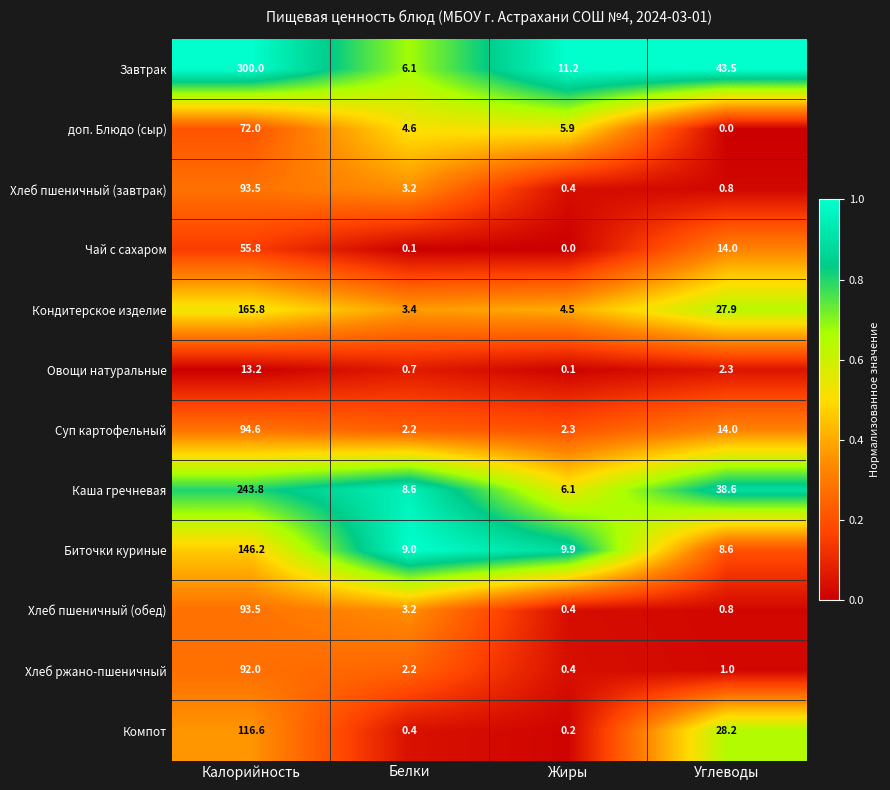

The Овощи натуральные series shows 1.2 at Белки. True or false?

False